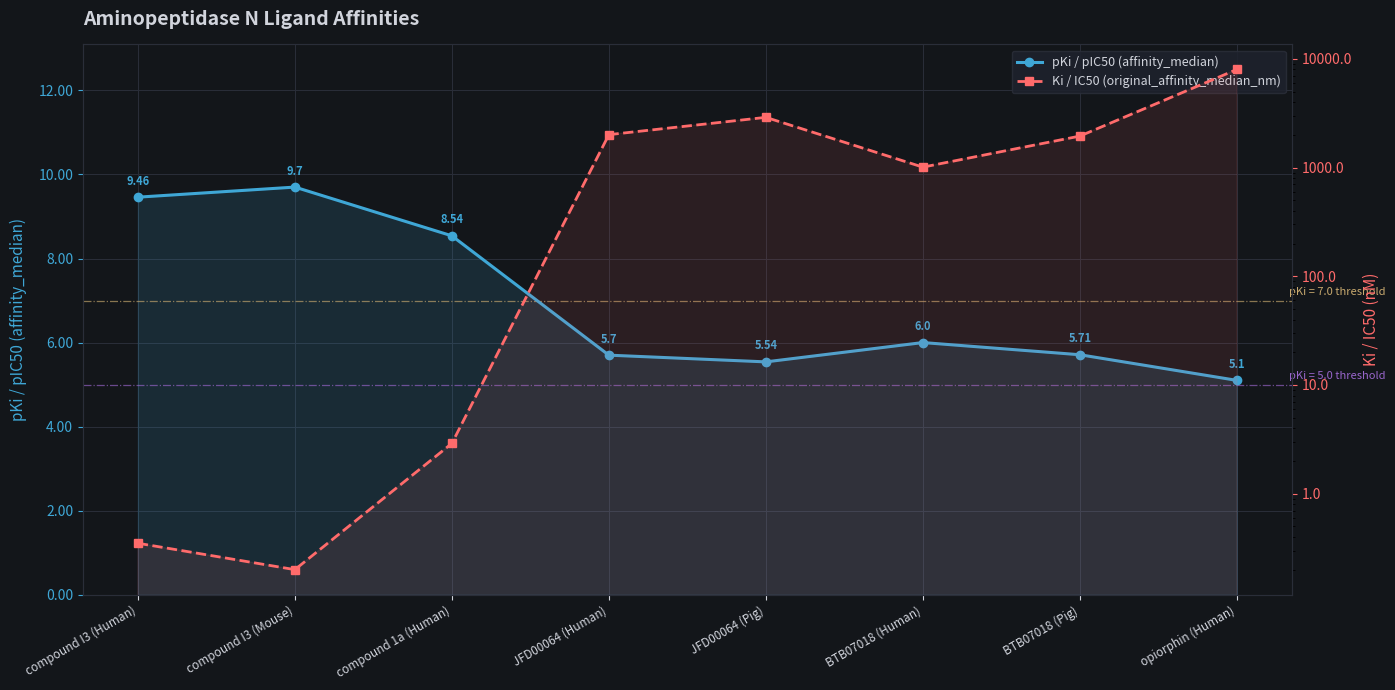

Reading left to right, transcribe all the data shown in this chart.

pKi / pIC50 (affinity_median): compound I3 (Human)=9.5	compound I3 (Mouse)=9.7	compound 1a (Human)=8.5	JFD00064 (Human)=5.7	JFD00064 (Pig)=5.5	BTB07018 (Human)=6.0	BTB07018 (Pig)=5.7	opiorphin (Human)=5.1
Ki / IC50 (original_affinity_median_nm): compound I3 (Human)=0.3	compound I3 (Mouse)=0.2	compound 1a (Human)=2.9	JFD00064 (Human)=2010.0	JFD00064 (Pig)=2900.0	BTB07018 (Human)=1010.0	BTB07018 (Pig)=1950.0	opiorphin (Human)=8000.0